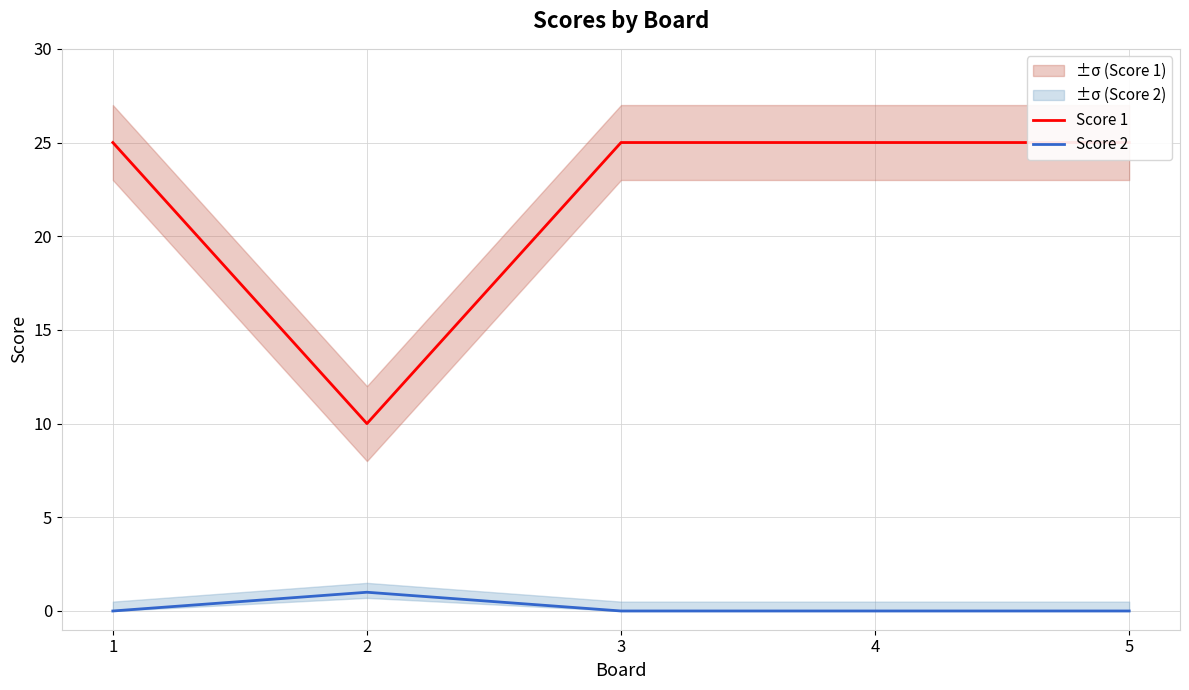

True or false: Score 1 and Score 2 intersect in this chart.

False